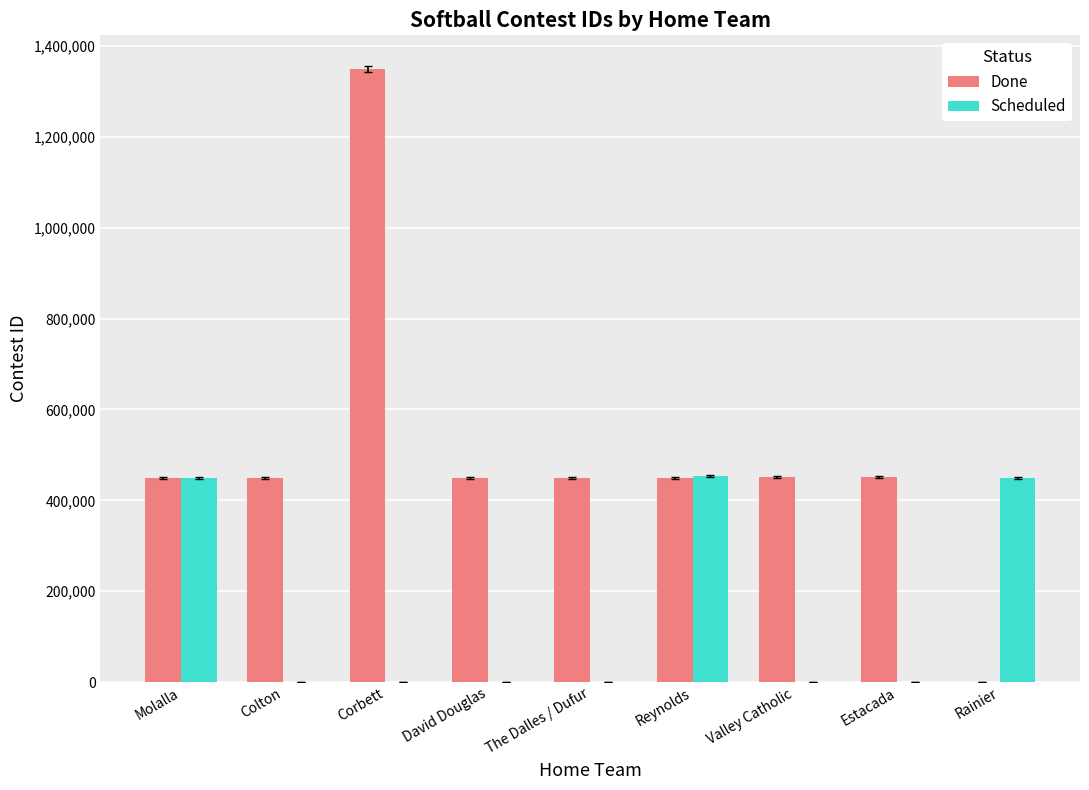

What is the greatest value displayed?

1348623